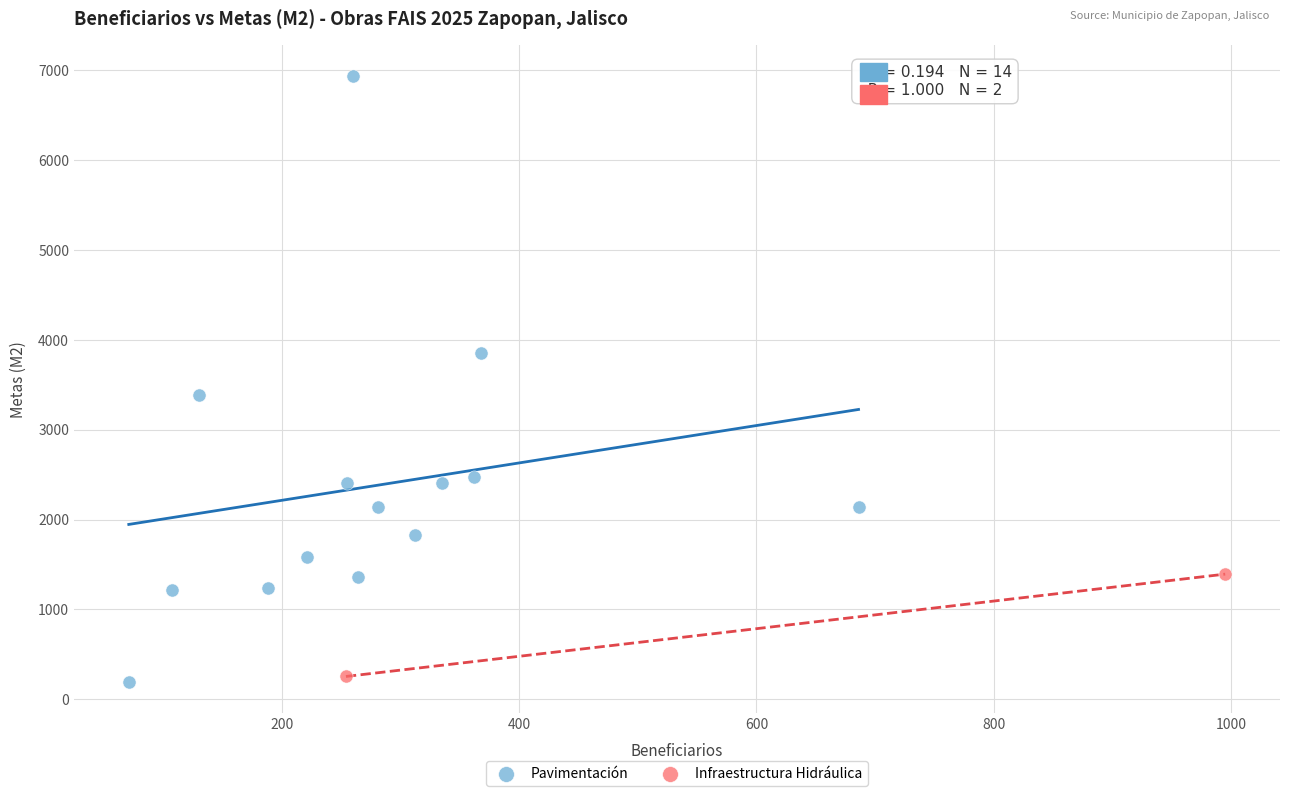

Which series has the largest Y range (max minus min)?

Pavimentación